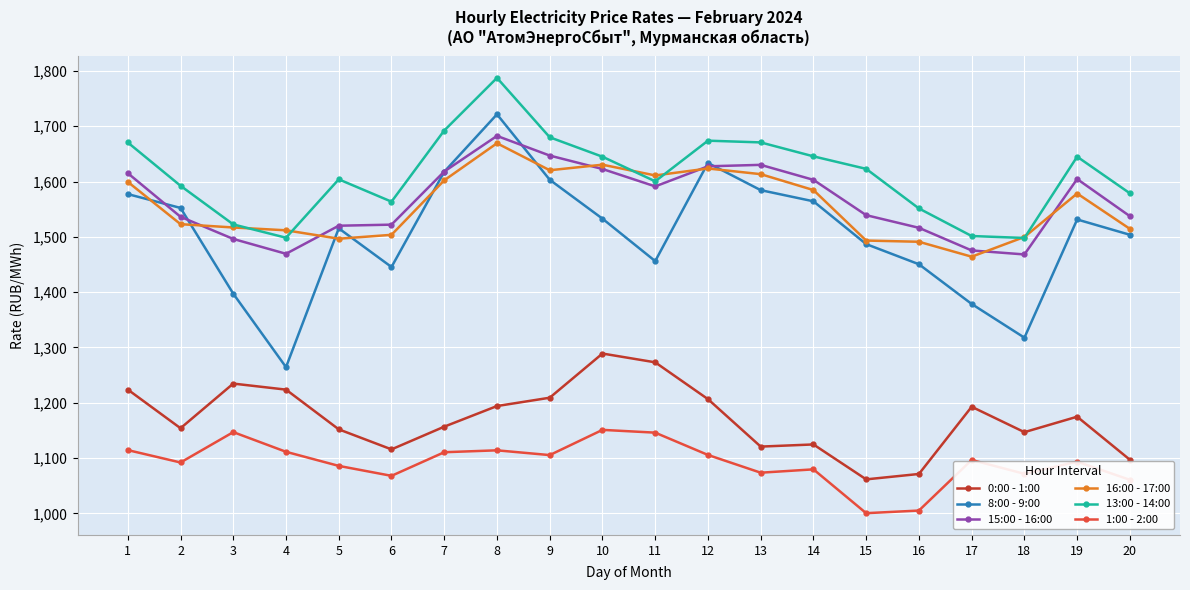

What is the value of the 15:00 - 16:00 point at the 9th from the left?

1646.9